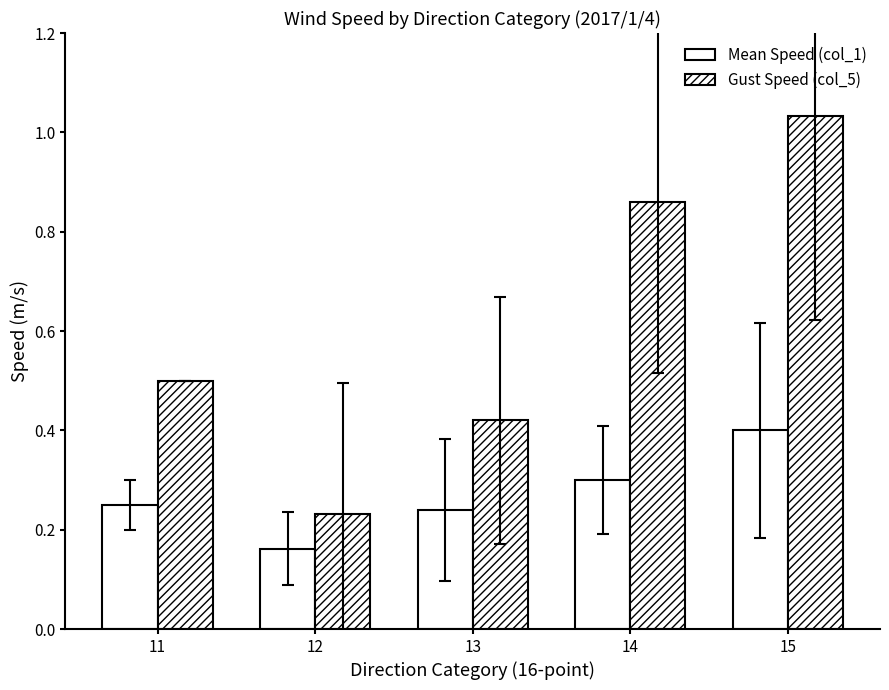

How many bars are there in total?

10